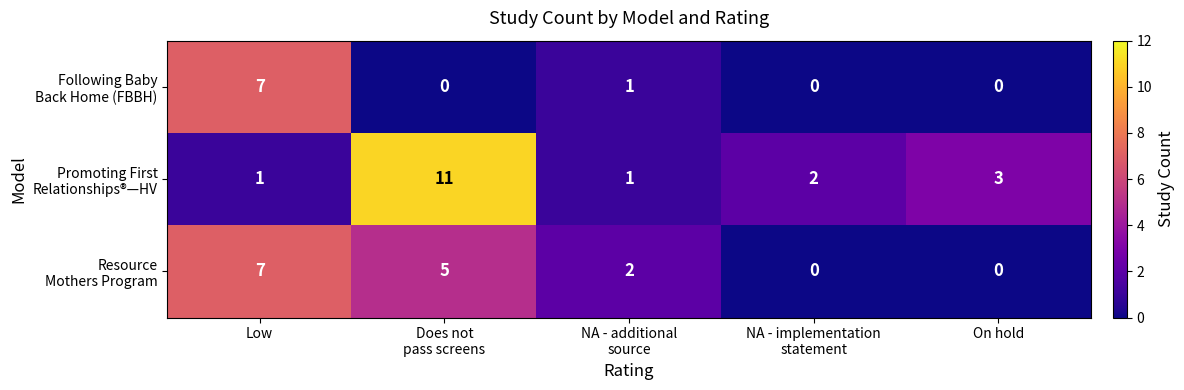

What is the difference between the highest and lowest values at Low?

6